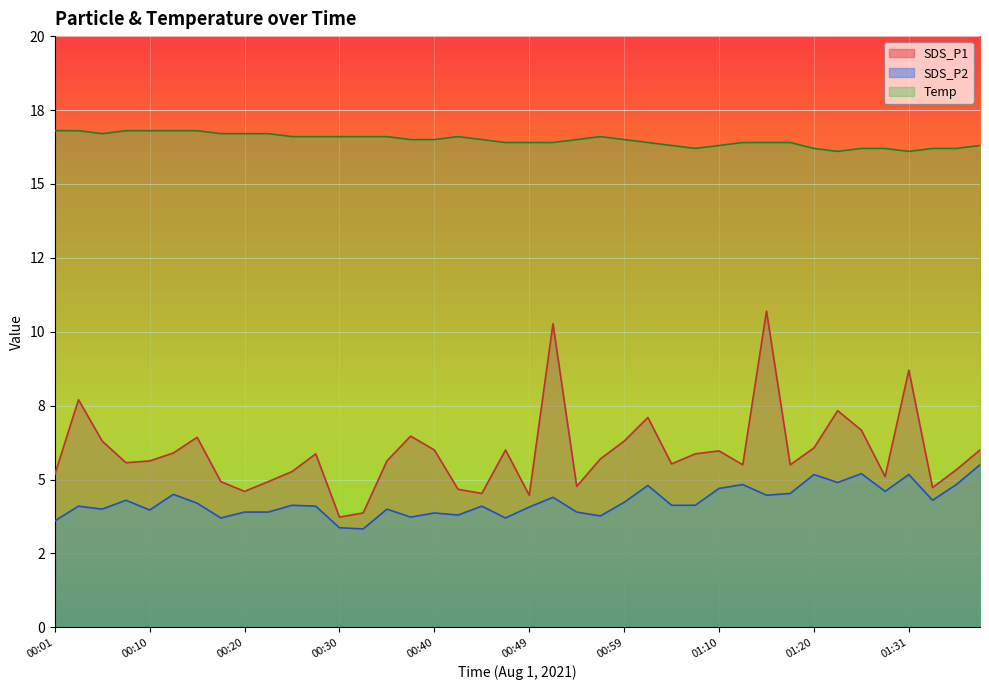

At 01:02, list the series in order from largest to smallest.

Temp, SDS_P1, SDS_P2